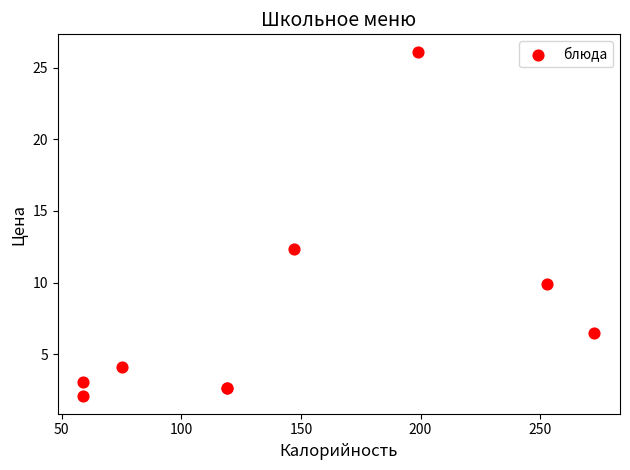

What Y value in the scatter plot is closest to 14?

12.3